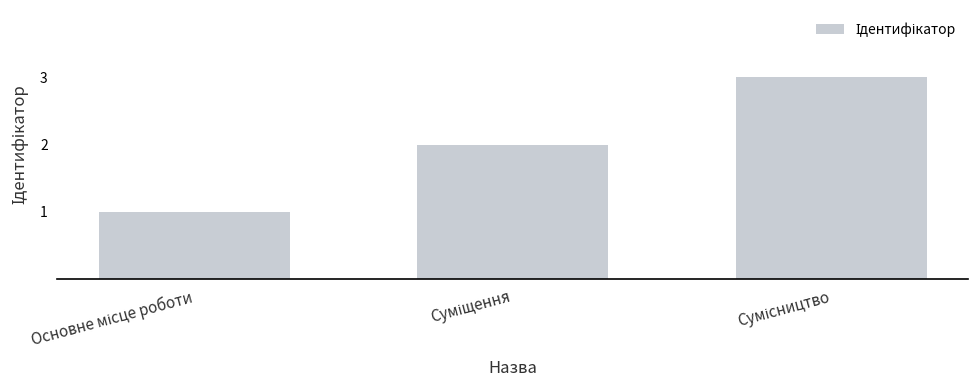

What is the sum of all values?

6